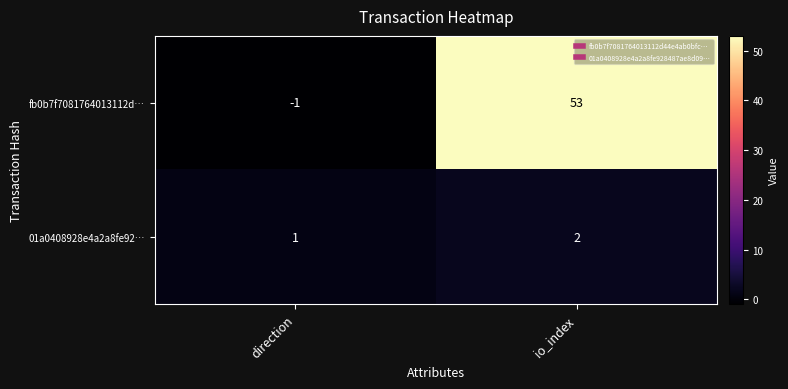

What is the average value of the fb0b7f7081764013112d… series?

26